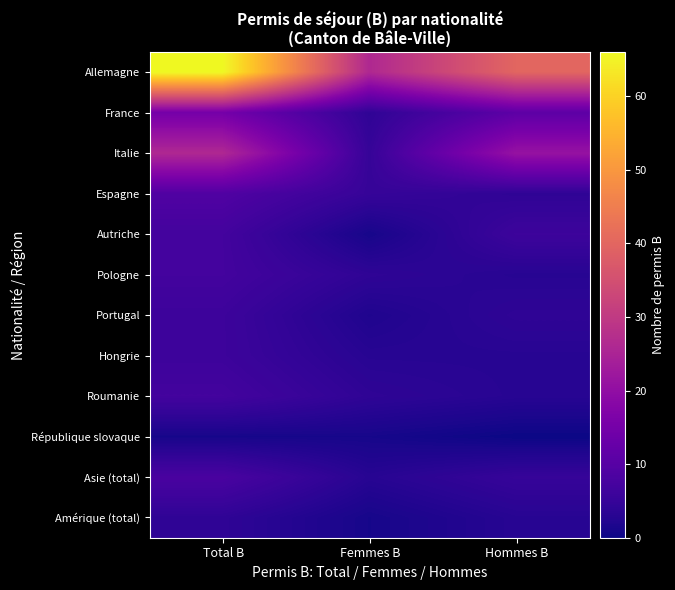

At which category is the sum across all series the highest?

Total B